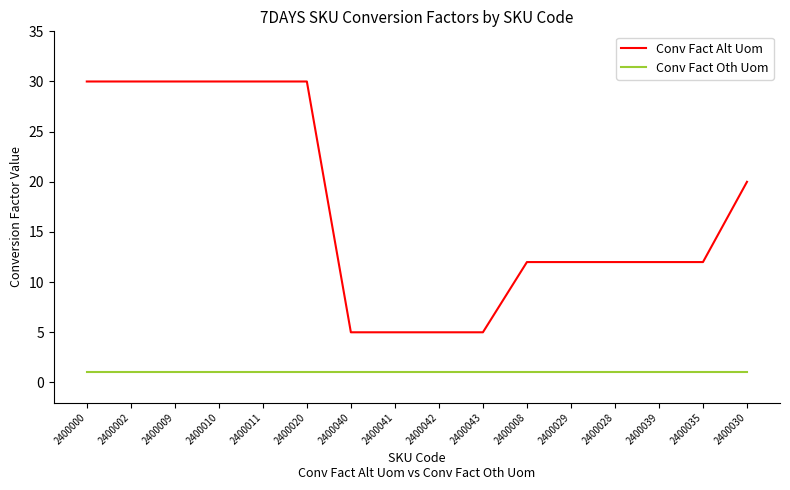

What is the maximum value shown in the chart?

30